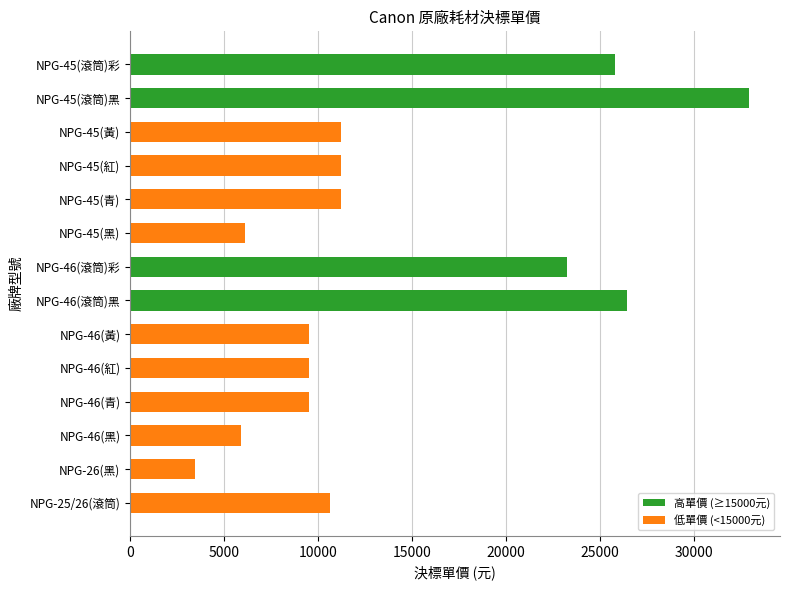

Reading top to bottom, list all the values displayed in this chart.

NPG-45(滾筒)彩=25810	NPG-45(滾筒)黑=32935	NPG-45(黃)=11204	NPG-45(紅)=11204	NPG-45(青)=11204	NPG-45(黑)=6103	NPG-46(滾筒)彩=23229	NPG-46(滾筒)黑=26427	NPG-46(黃)=9494	NPG-46(紅)=9494	NPG-46(青)=9494	NPG-46(黑)=5921	NPG-26(黑)=3472	NPG-25/26(滾筒)=10628